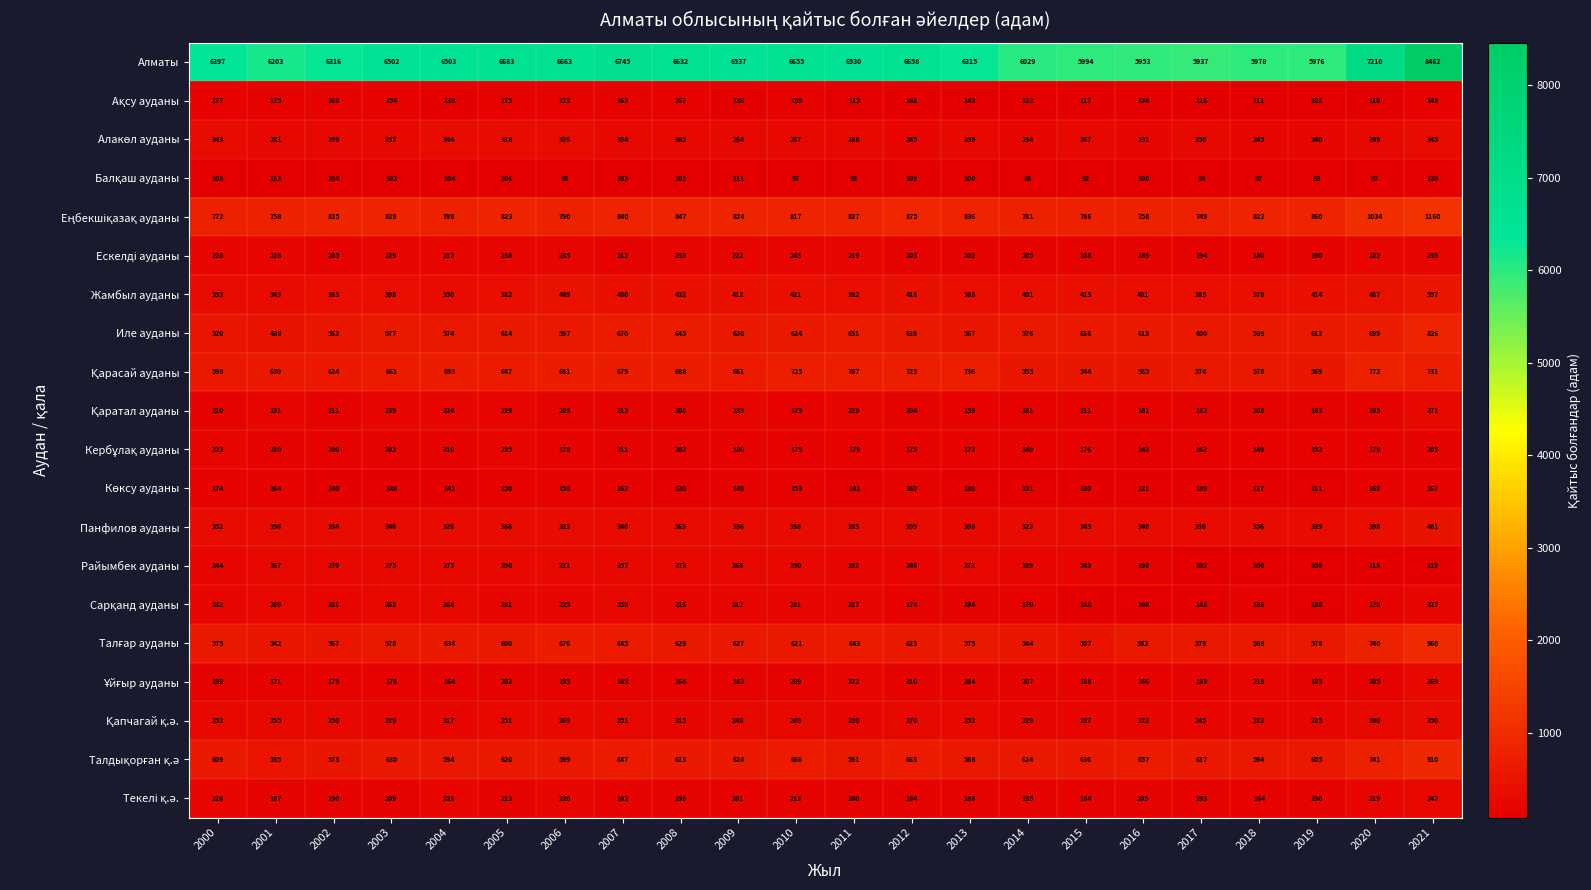

The value of Иле ауданы at 2012 is 930. True or false?

False